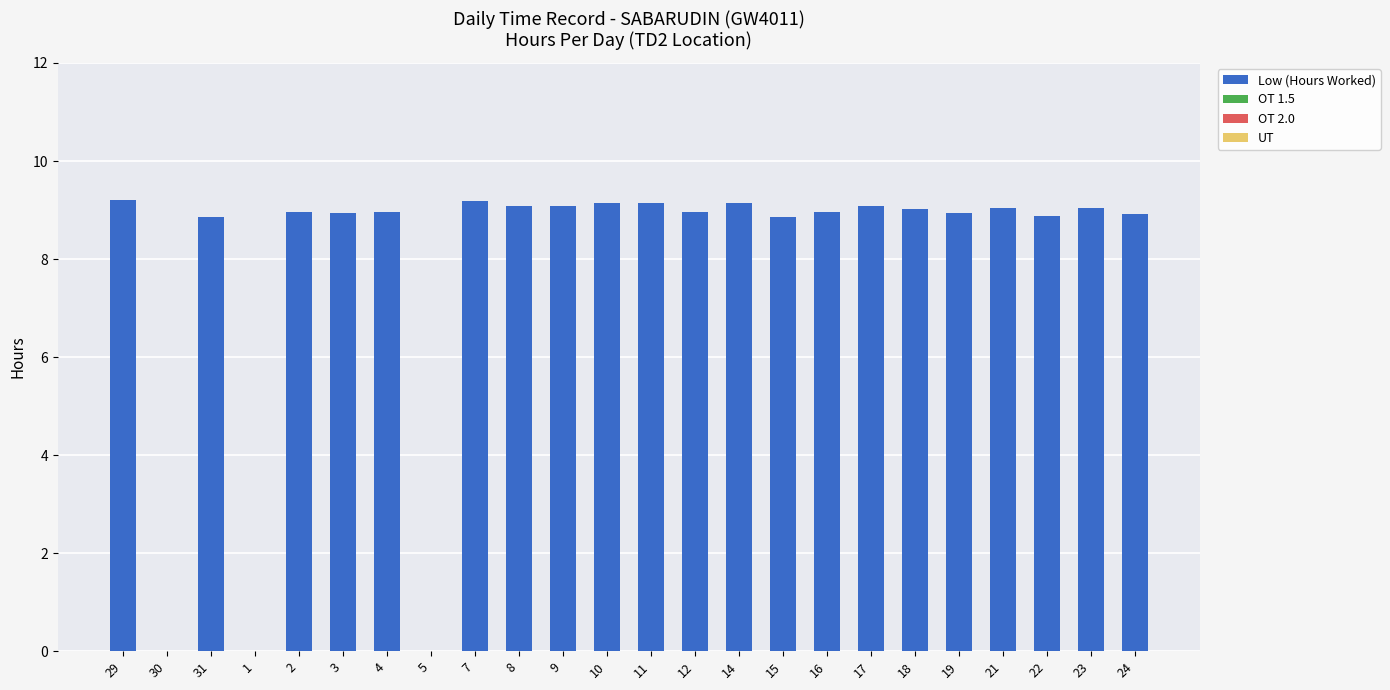

Where does the data first go above 8?

29